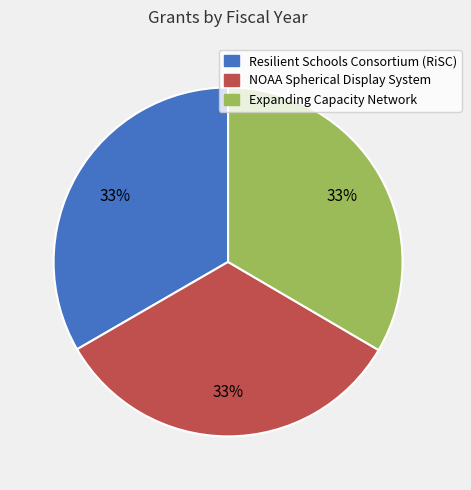

To the nearest percent, what is the average slice percentage?

33%